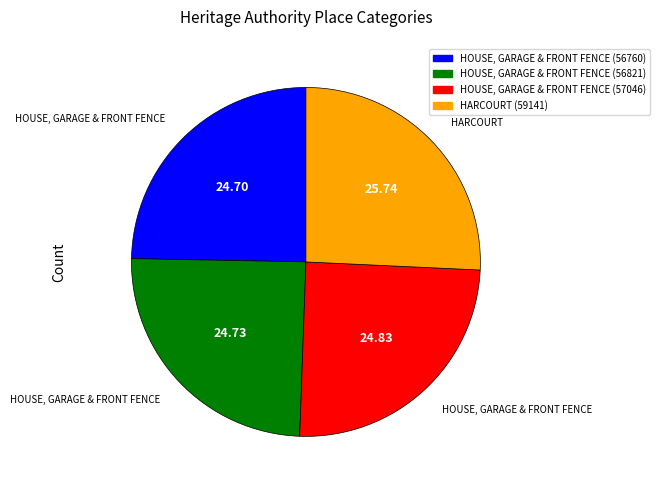

Do HOUSE, GARAGE & FRONT FENCE (56760) and HOUSE, GARAGE & FRONT FENCE (56821) together represent more than half of the pie?

No